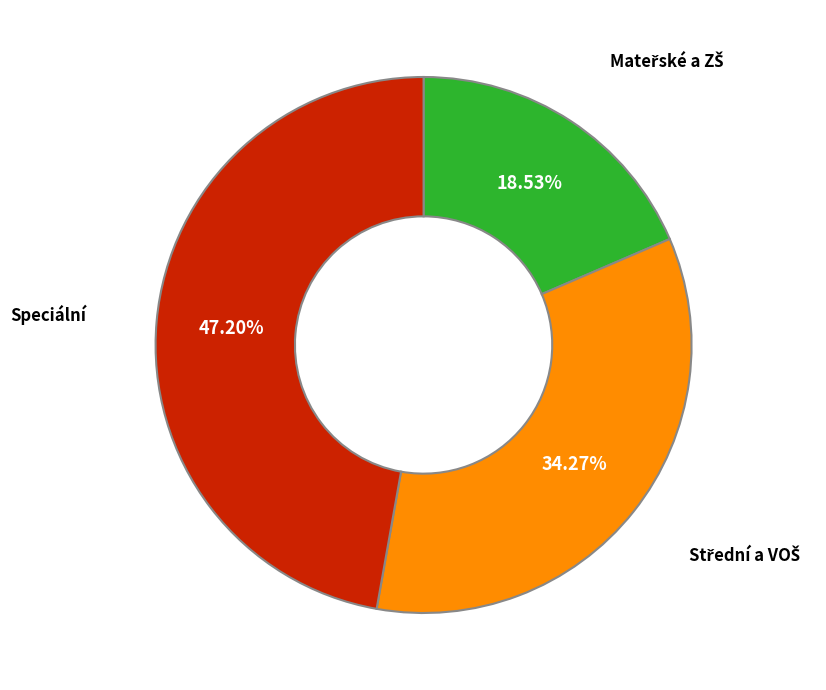

Does any single category account for the majority?

No